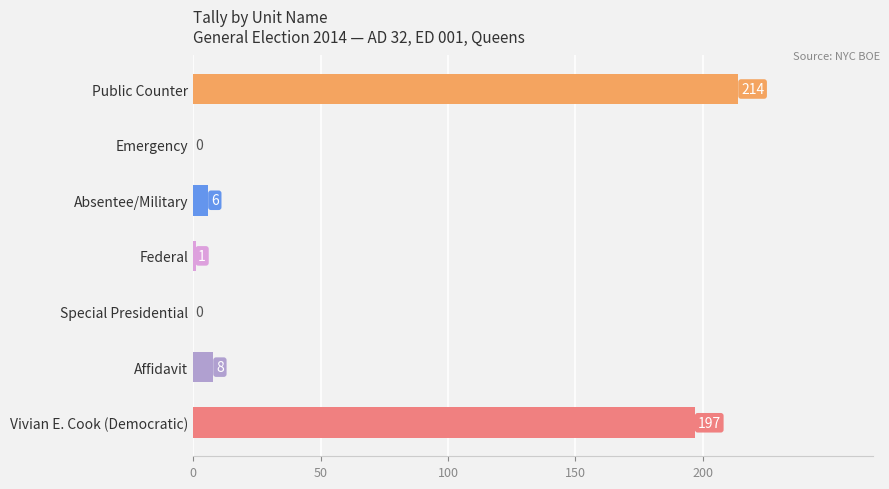

How many distinct data groups are displayed?

1